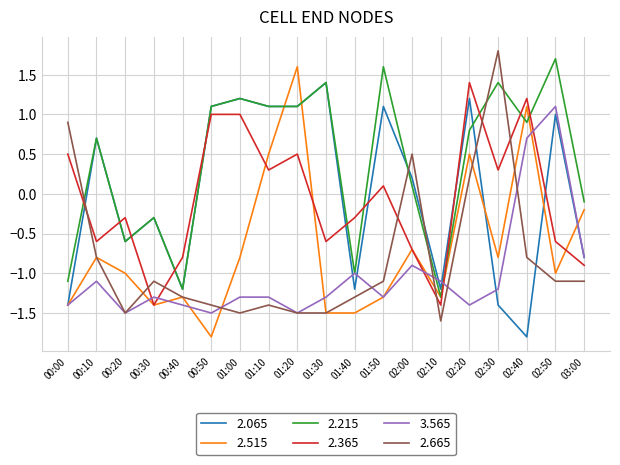

What is the average value of the 3.565 series?

-1.0